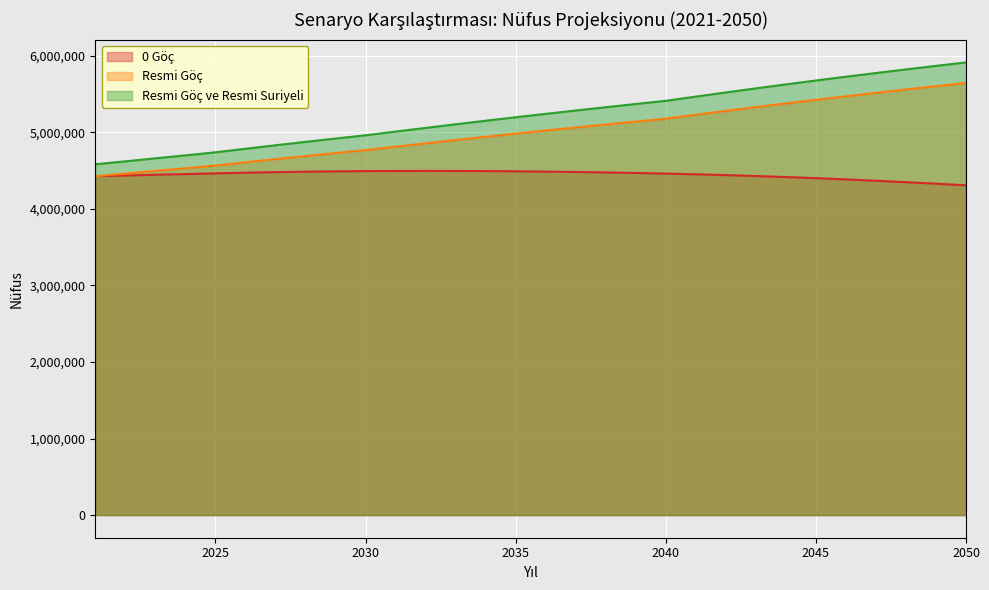

List the series in order of their peak value, lowest first.

0 Göç, Resmi Göç, Resmi Göç ve Resmi Suriyeli